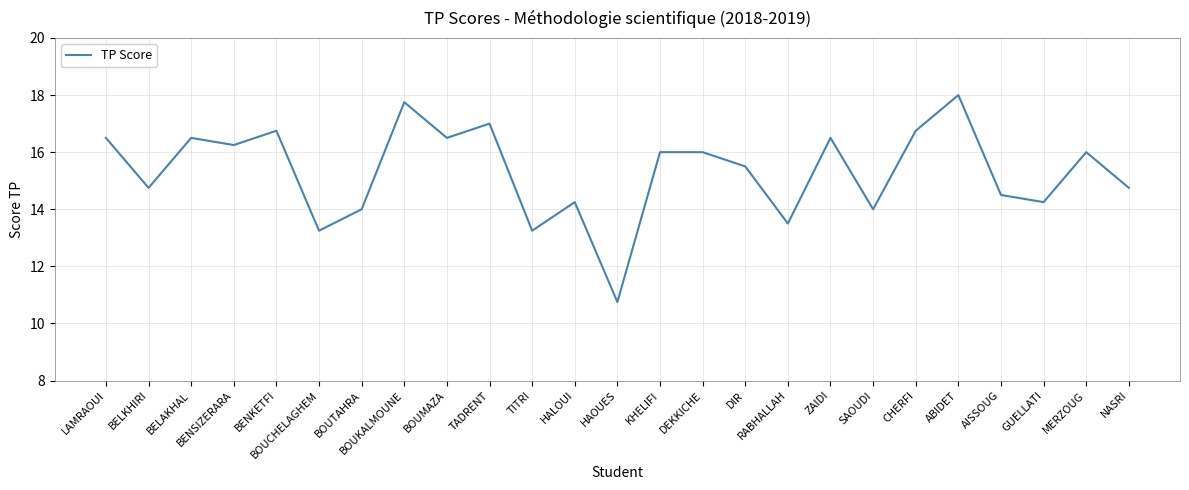

Read the value at RABHALLAH.

13.5